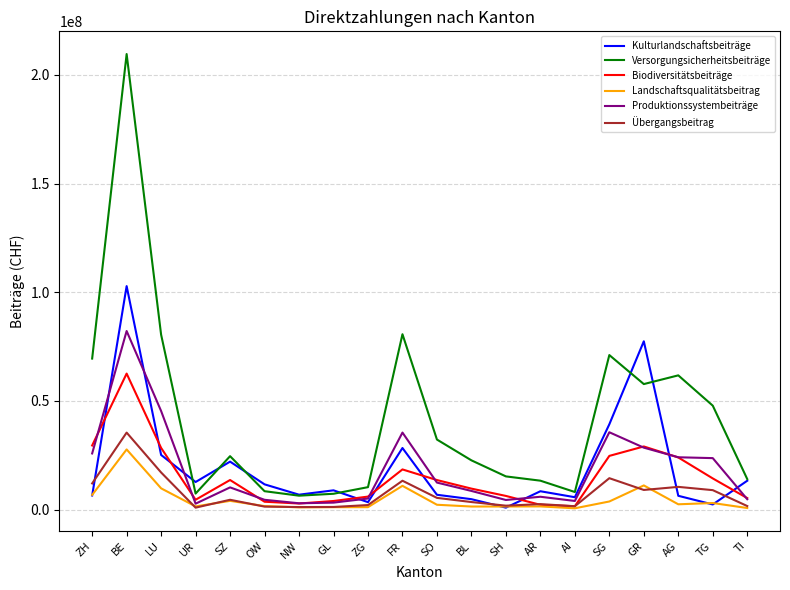

What are all the series names shown in the legend?

Kulturlandschaftsbeiträge, Versorgungsicherheitsbeiträge, Biodiversitätsbeiträge, Landschaftsqualitätsbeitrag, Produktionssystembeiträge, Übergangsbeitrag